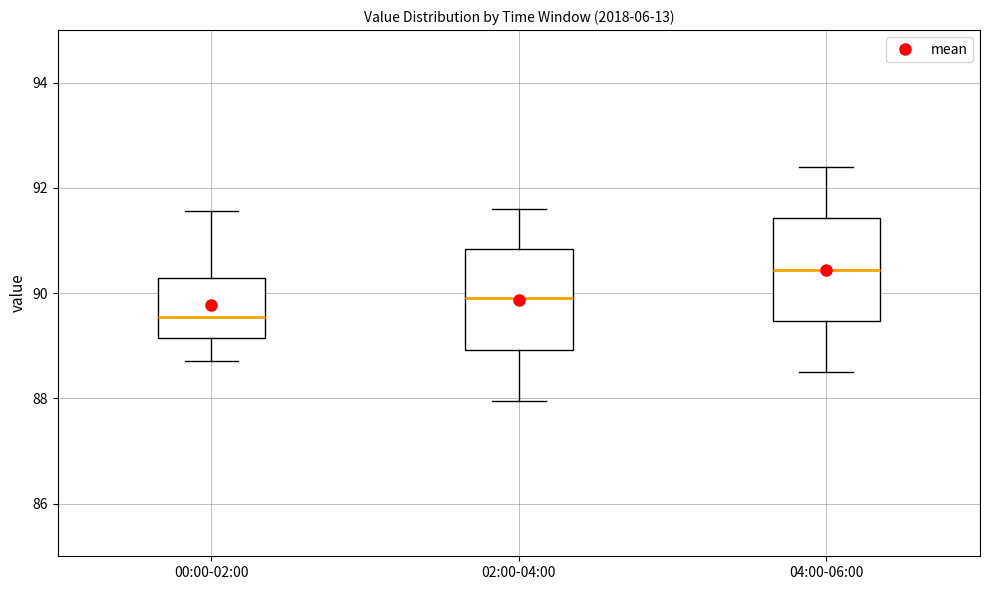

Reading left to right, read every box against the y-axis: the position of its median line, the range the box covers, and the ends of its whiskers. The values are not printed on the chart, so give them approximately, as read against the axis.

00:00-02:00: median 89.6, box 89.2 to 90.2, whiskers 88.8 to 91.6
02:00-04:00: median 90.0, box 89.0 to 90.8, whiskers 88.0 to 91.6
04:00-06:00: median 90.4, box 89.4 to 91.4, whiskers 88.6 to 92.4